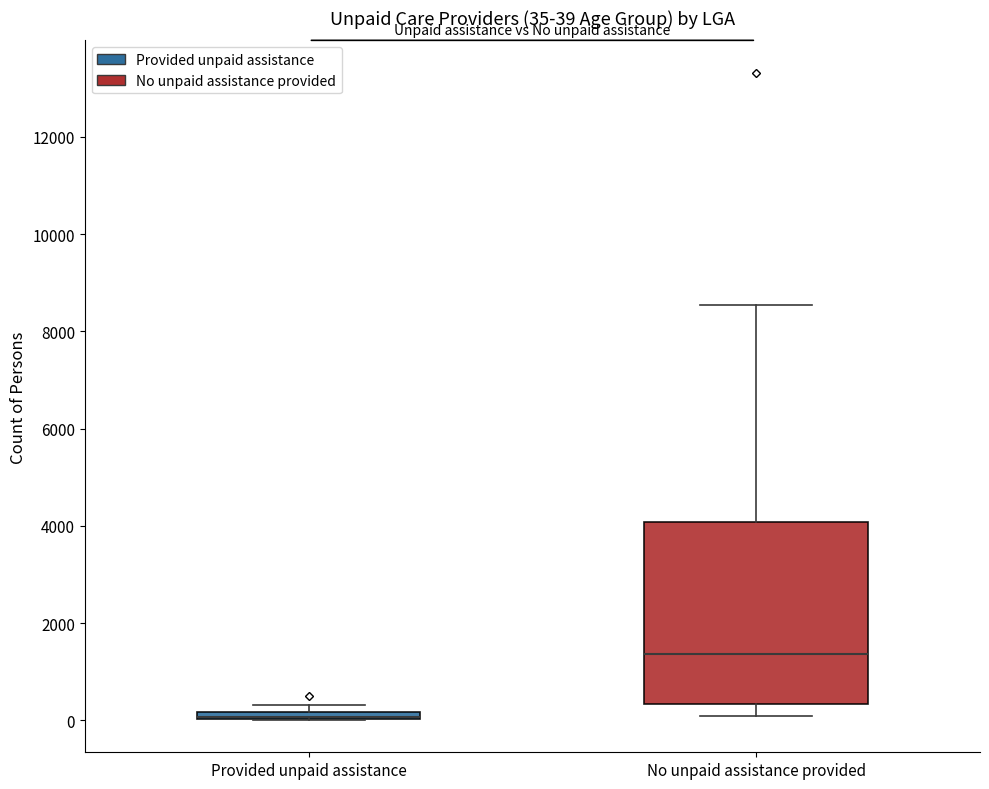

Comparing the boxes themselves (not the whiskers), which one is the tallest?

No unpaid assistance provided